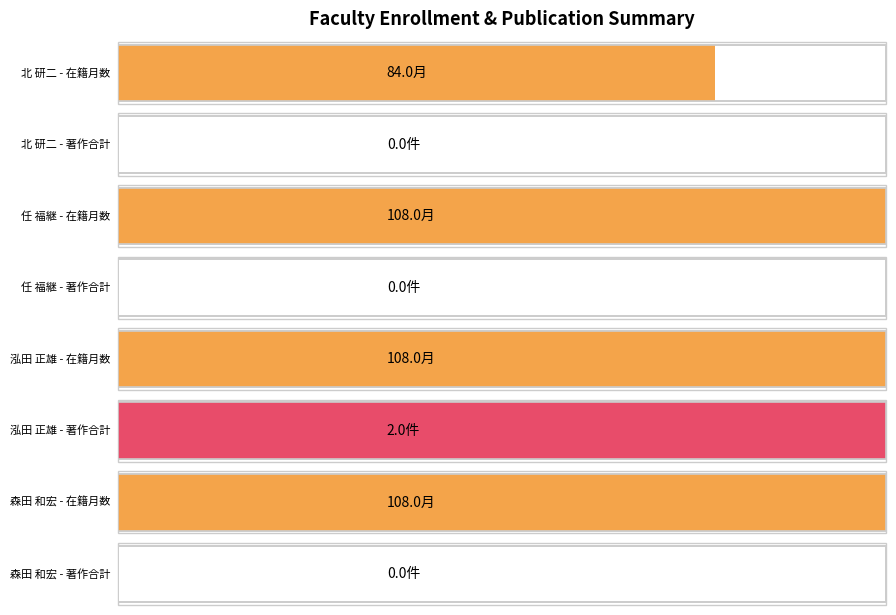

The 著作合計 series shows 2 at 泓田 正雄. True or false?

True